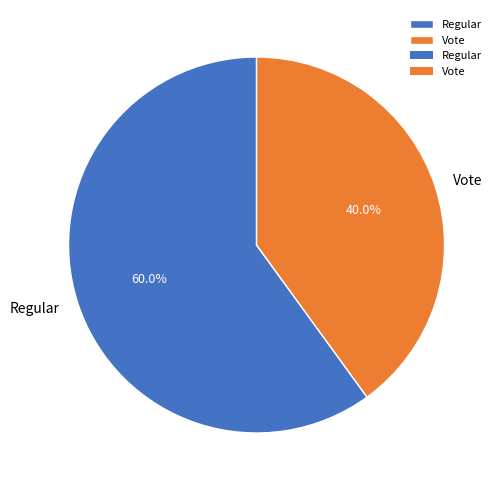

What is the total percentage of Vote and Regular?

100.0%